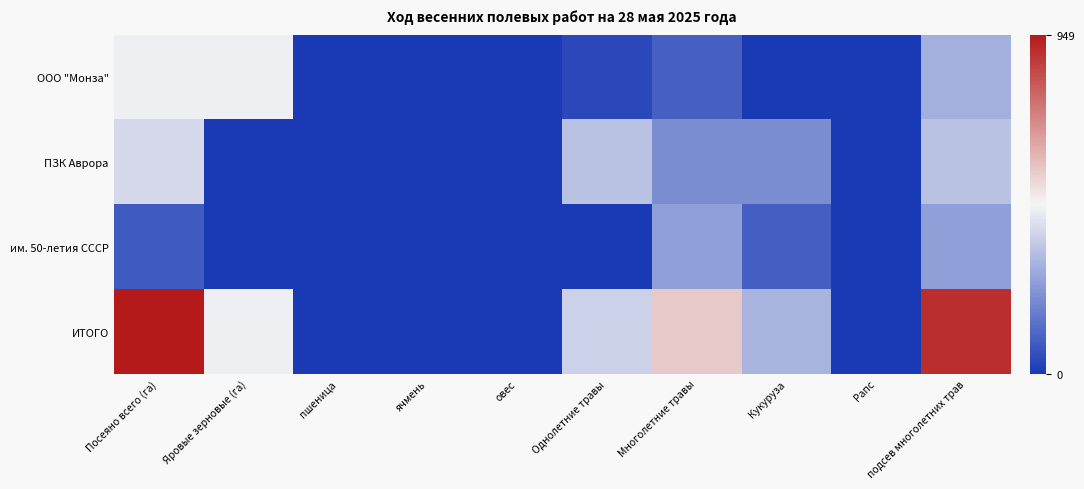

What is the total value across all series at Посеяно всего (га)?

1898